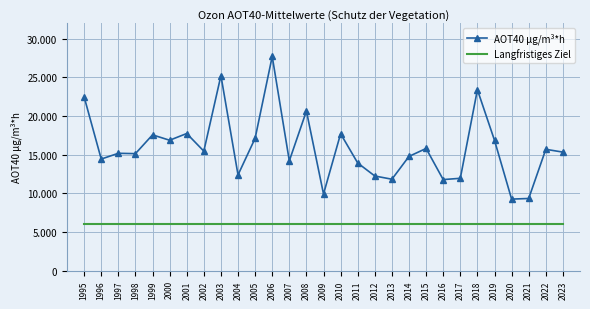

What are all the series names shown in the legend?

AOT40 µg/m³*h, Langfristiges Ziel